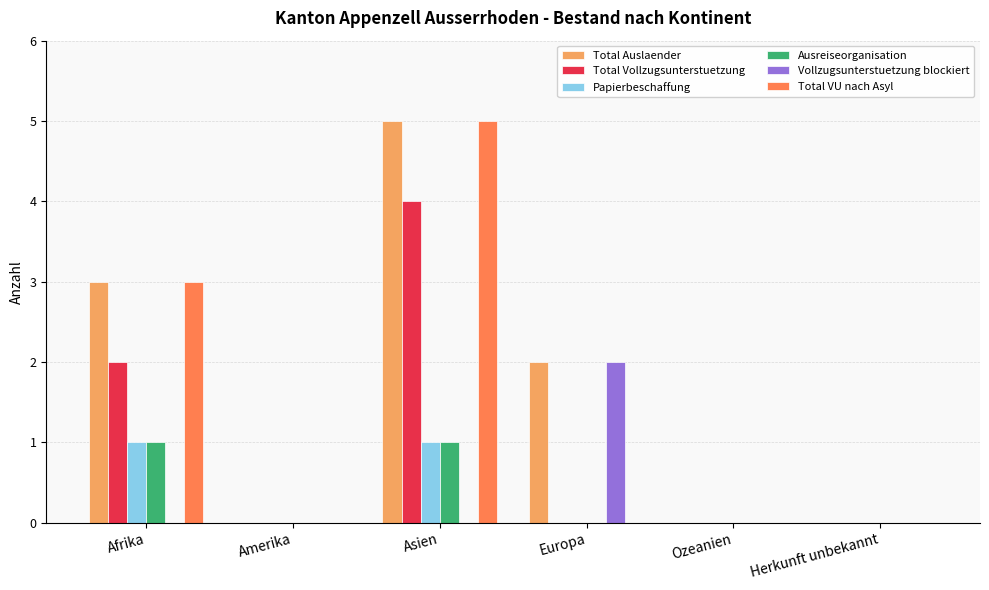

Which category has the highest value in the Total VU nach Asyl series?

Asien